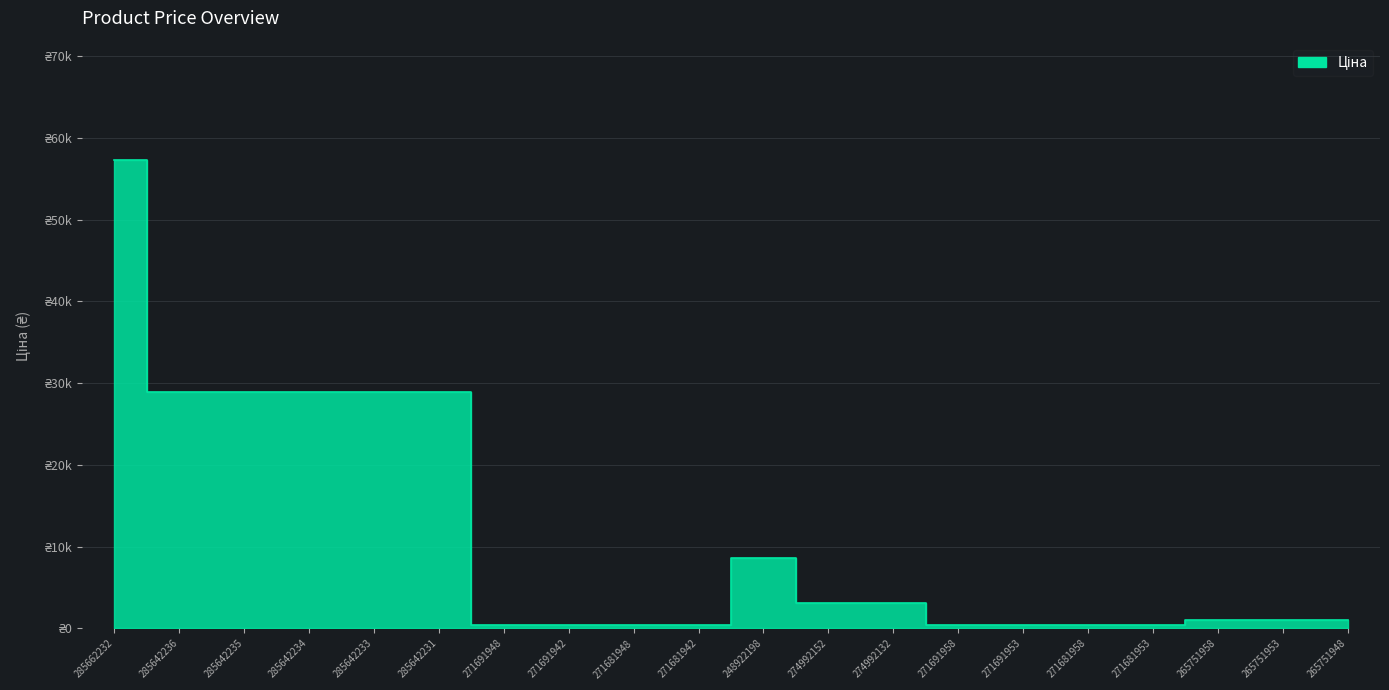

What position from the right is 271681948?

12